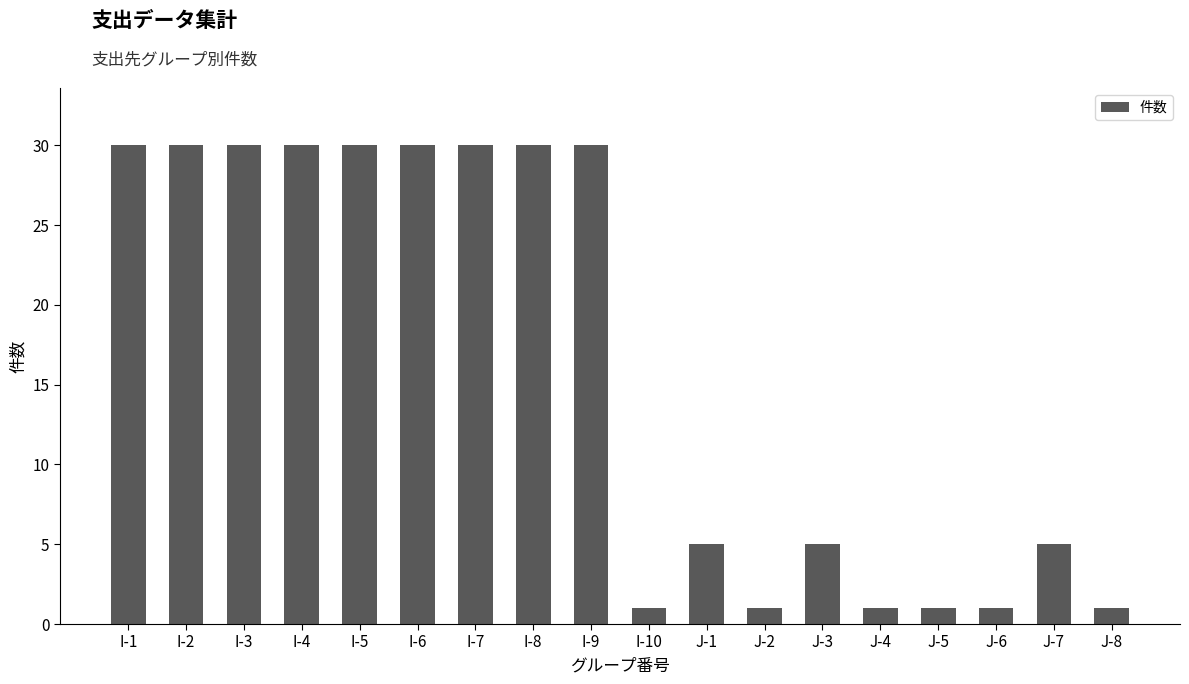

Which has a higher value, I-2 or J-1?

I-2